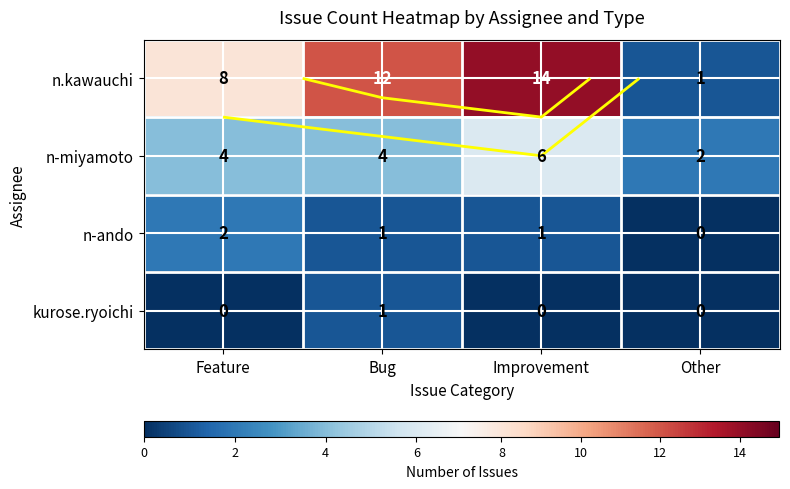

Rank the series at Improvement from highest to lowest value.

n.kawauchi, n-miyamoto, n-ando, kurose.ryoichi